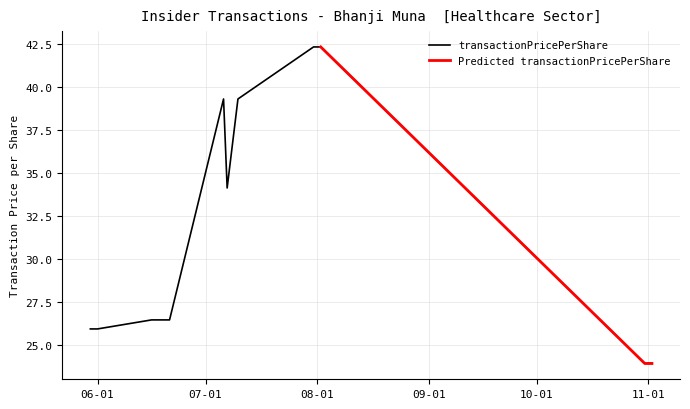

Which has a higher value, 2023-07-31 or 2023-07-06?

2023-07-31